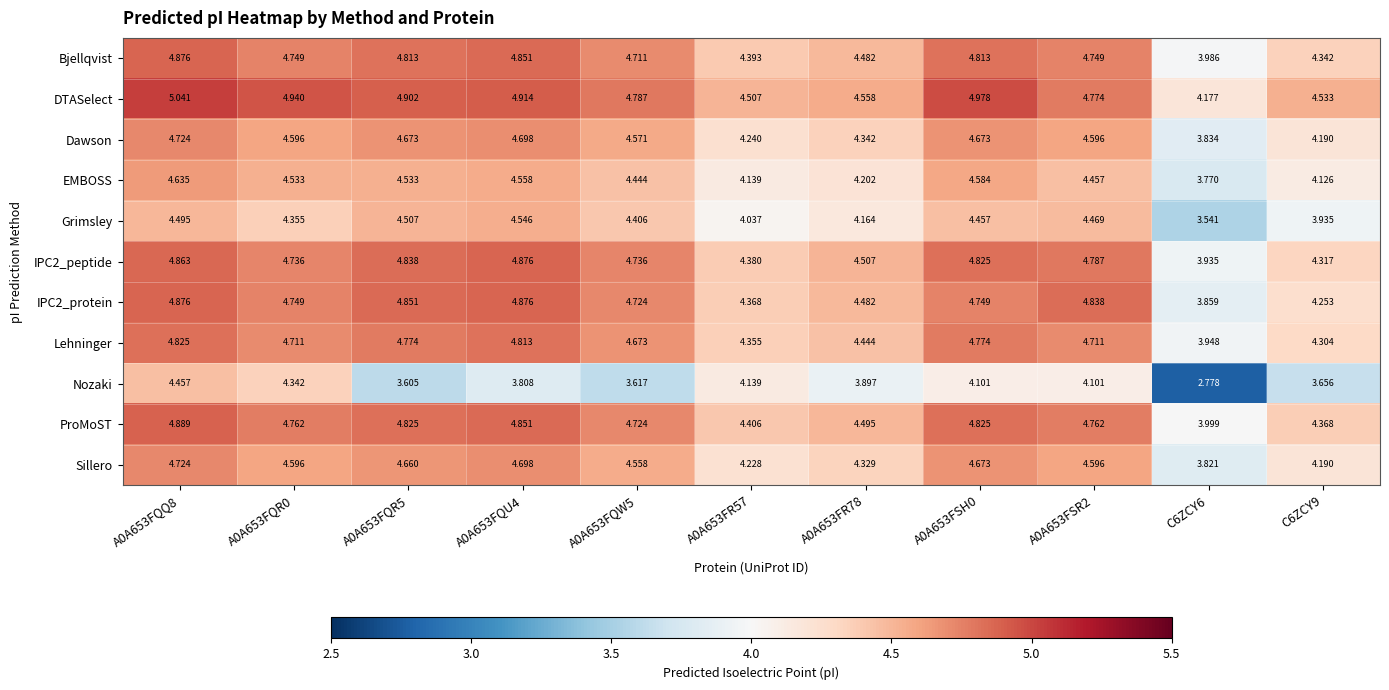

At which category is the sum across all series the highest?

A0A653FQQ8